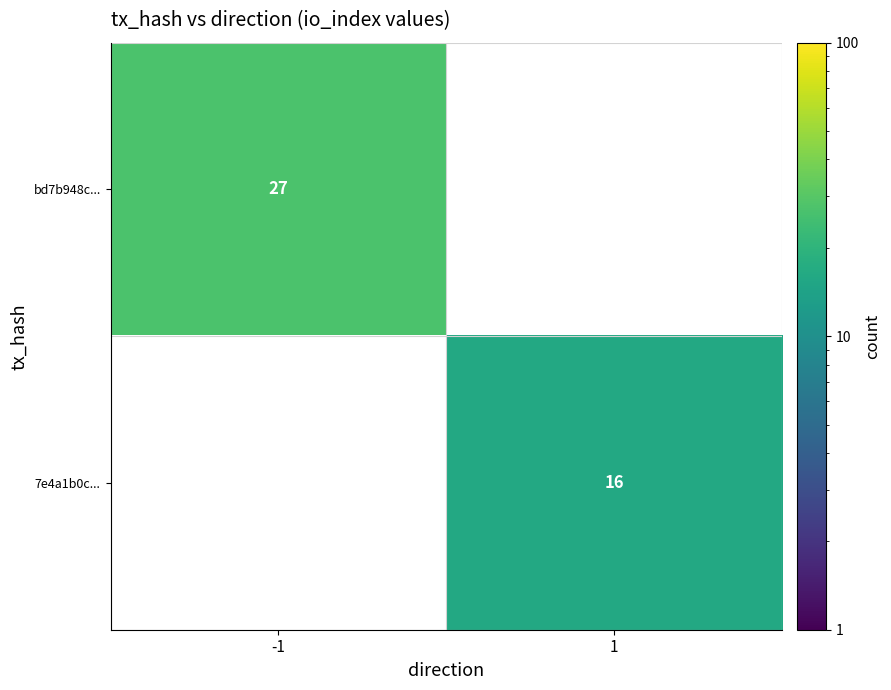

The value of 7e4a1b0c... at 1 is 16. True or false?

True